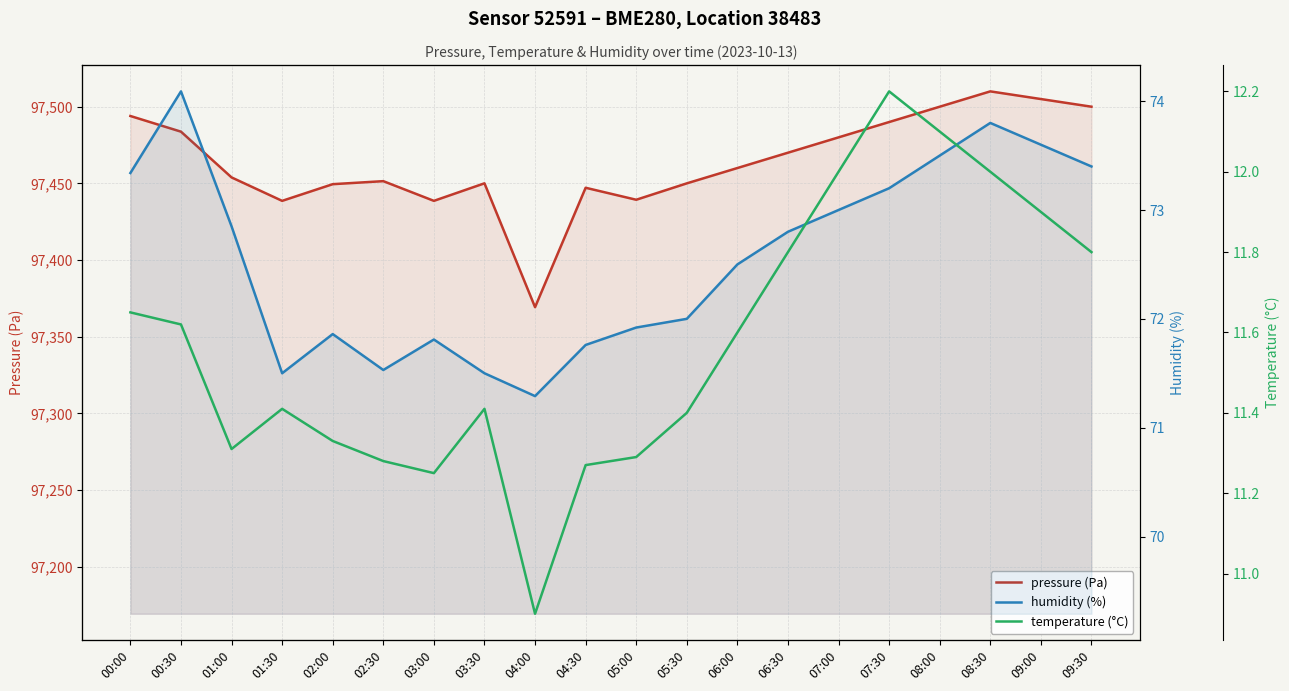

True or false: temperature (°C) has a value of 21.3 at 08:00.

False